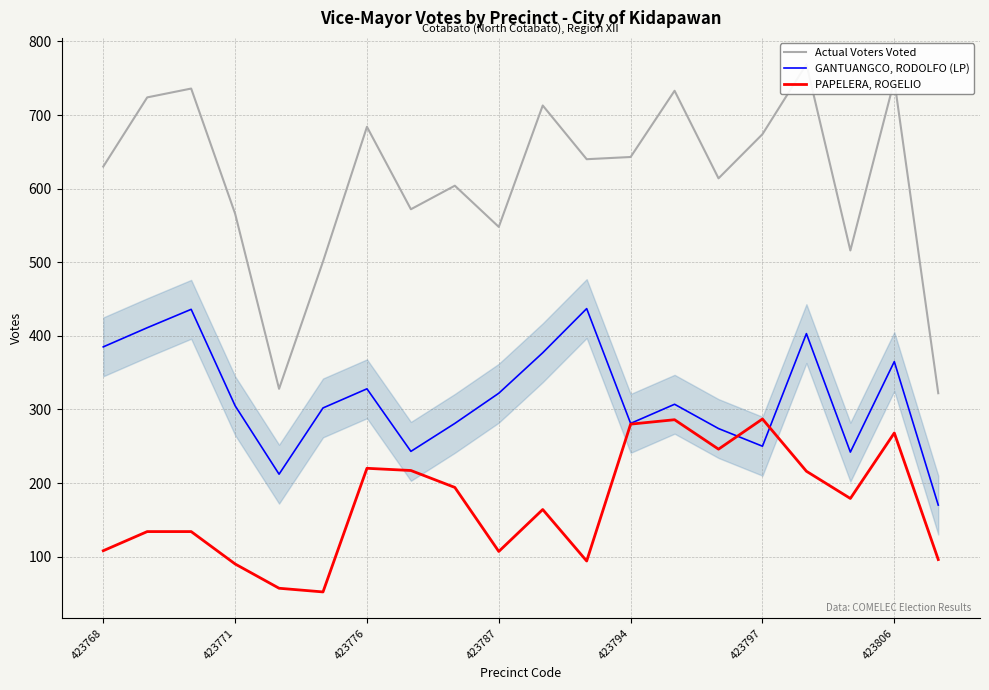

In Actual Voters Voted, how many points are lower than both neighbors (excluding endpoints)?

6